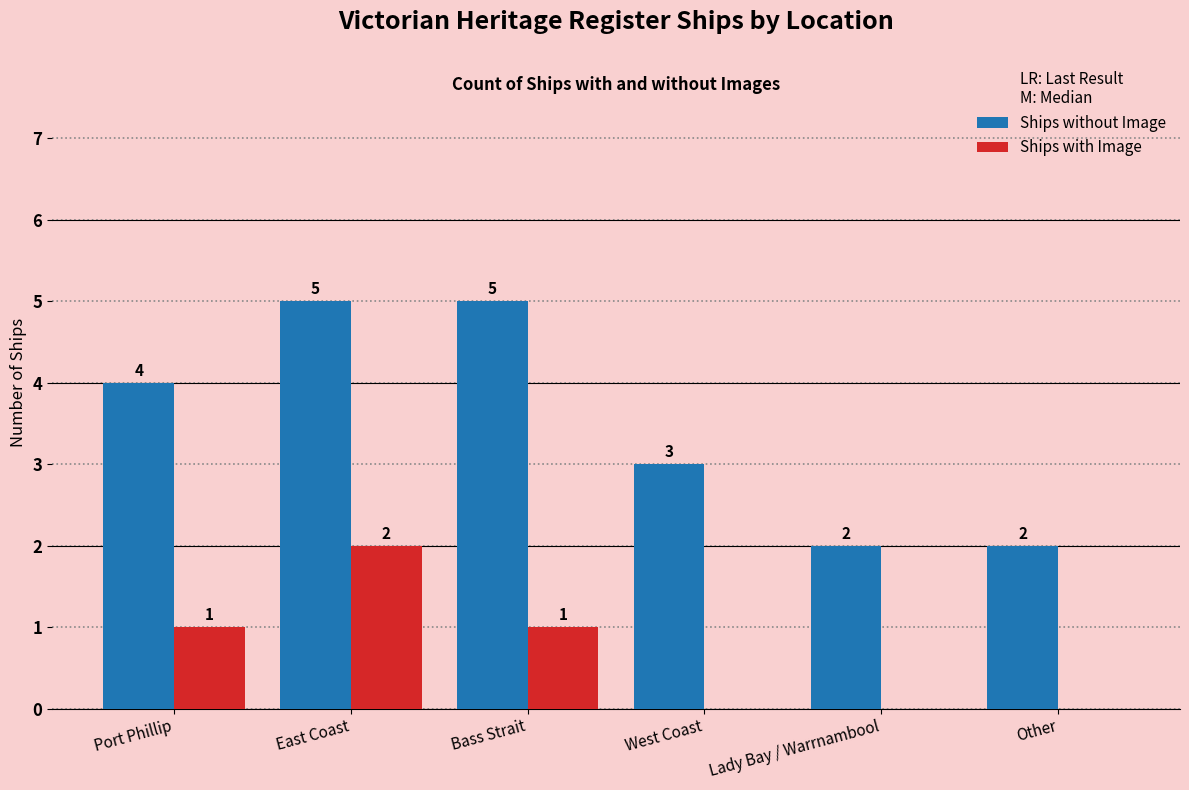

What is the average value of the Ships with Image series?

1